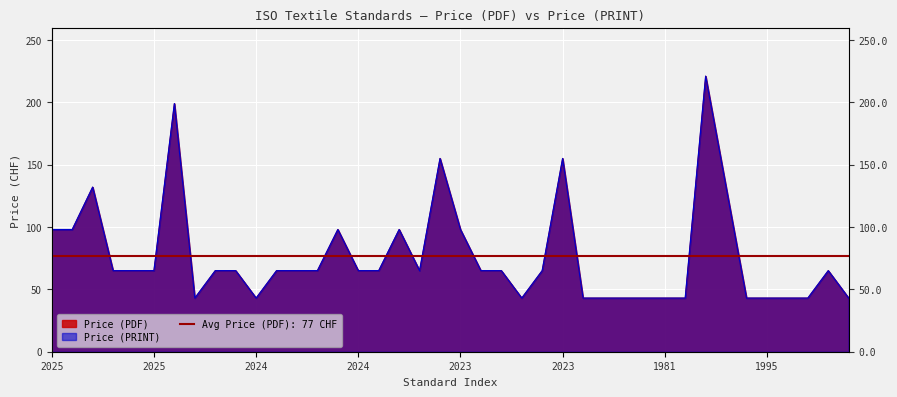

How many Price (PRINT) values are between 43 and 98?

34